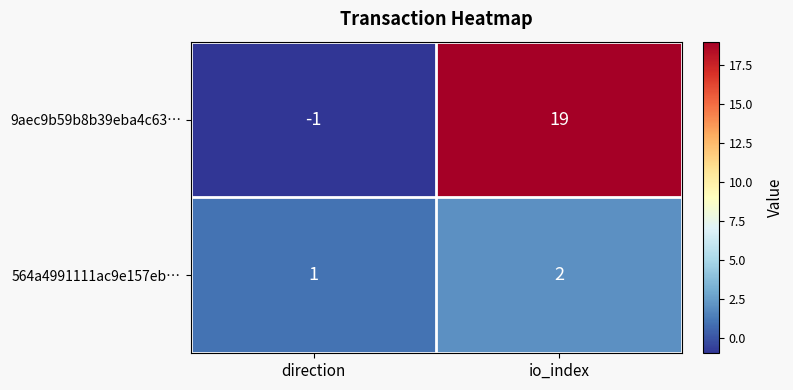

The value of 564a4991111ac9e157eb… at io_index is 1. True or false?

False